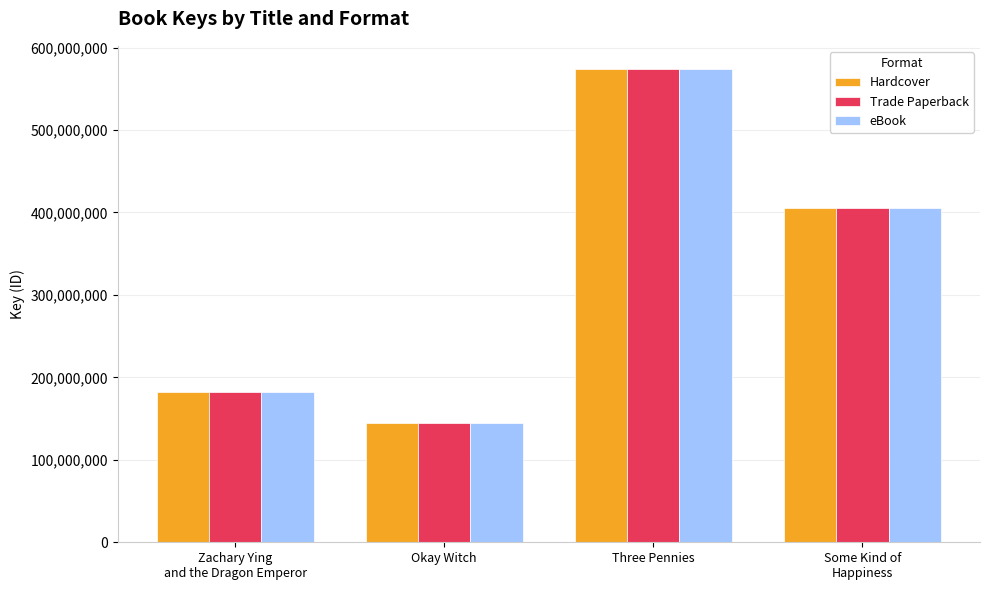

What is the difference between the second highest and minimum values in the Trade Paperback series?

260792291